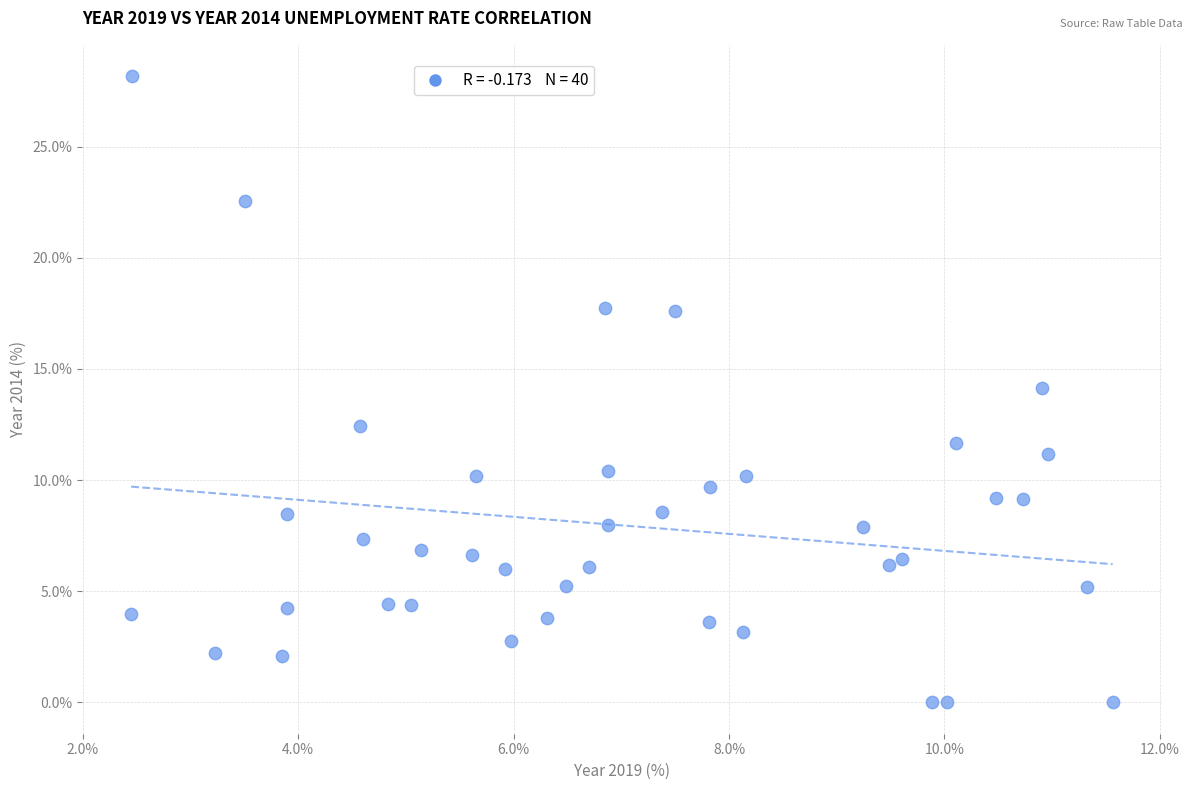

What is the range of X values (max minus min)?

9.1